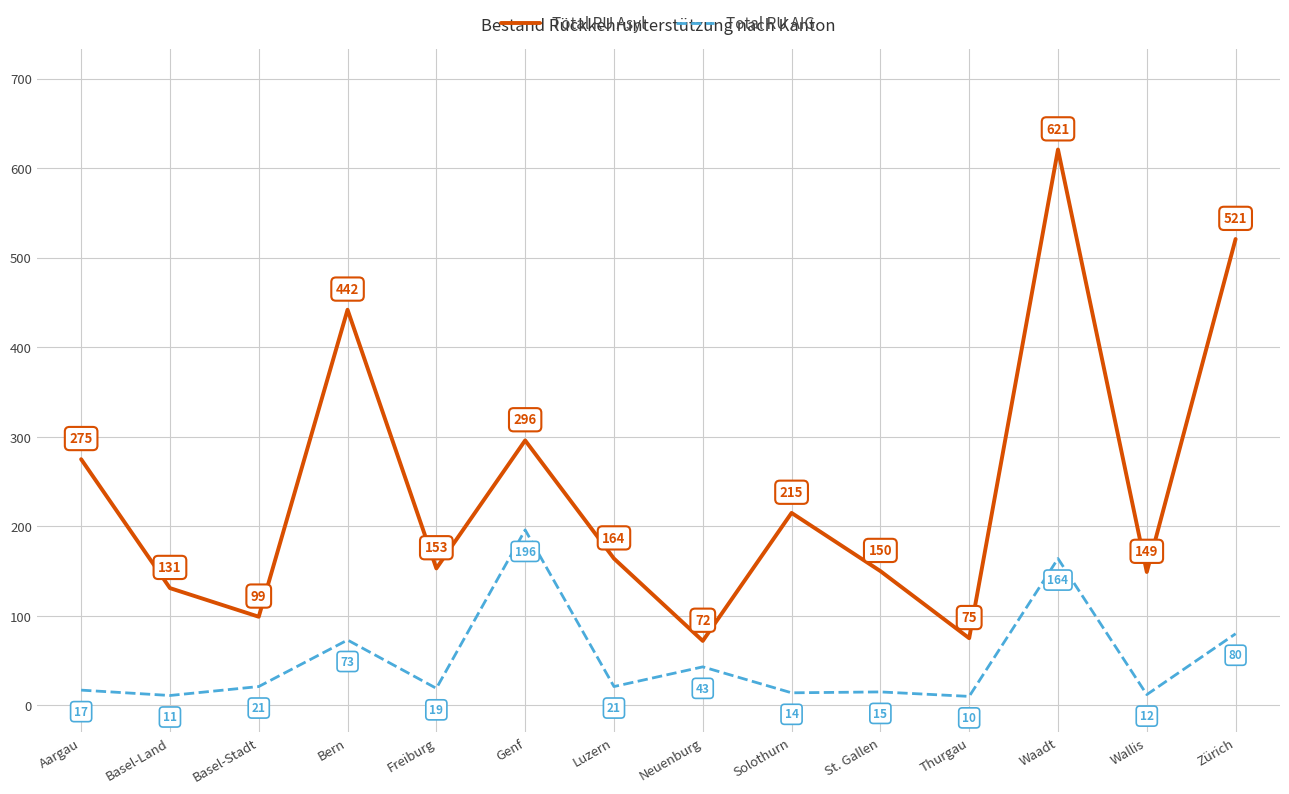

Count the number of data series in this chart.

2